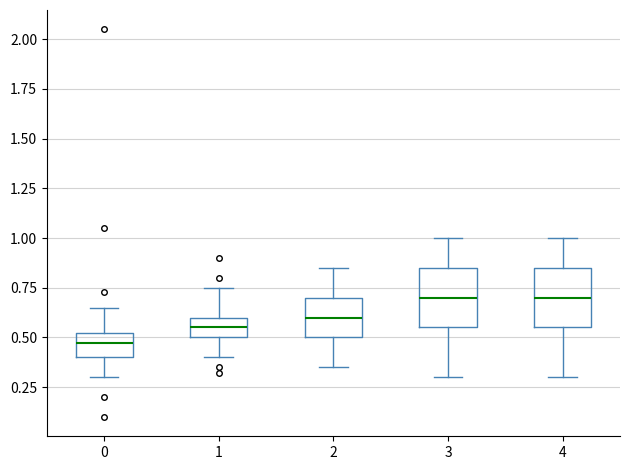

Which box's median line is the lowest?

0